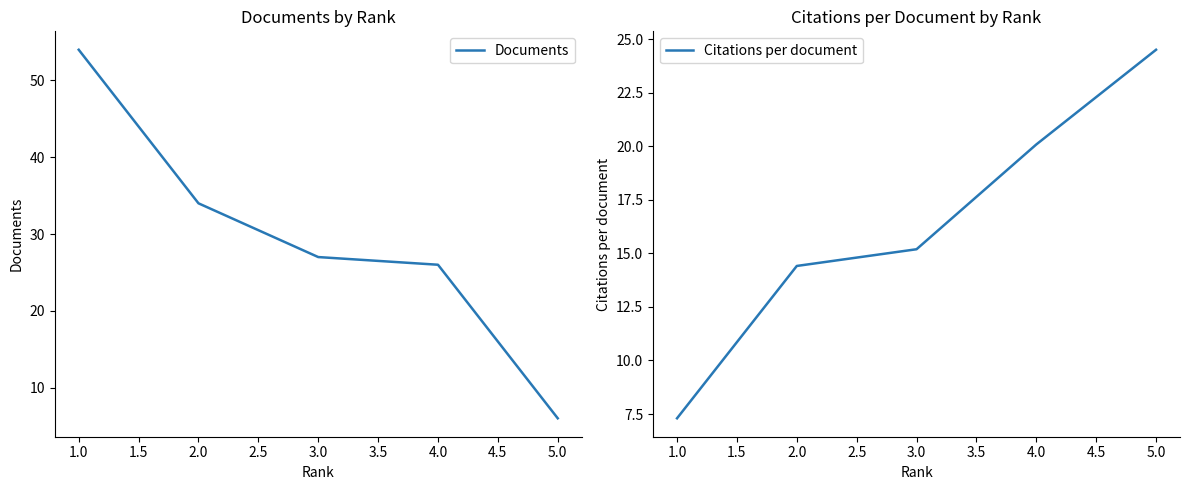

What is the difference between the Citations per document values at 4.0 and 5.0?

4.4